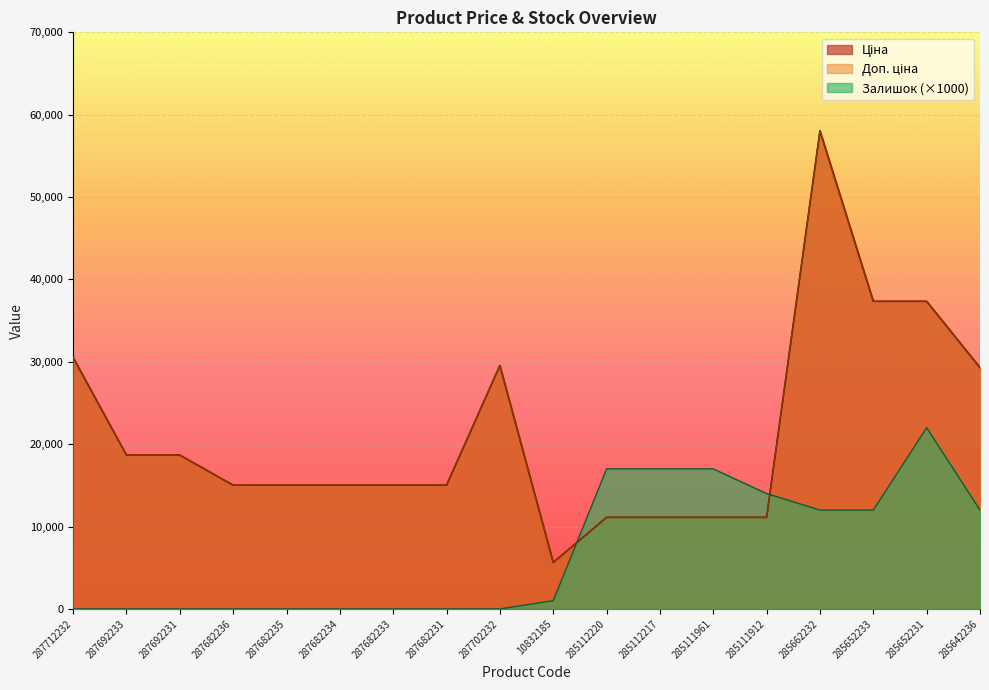

What is the sum of all Ціна values?

384608.5